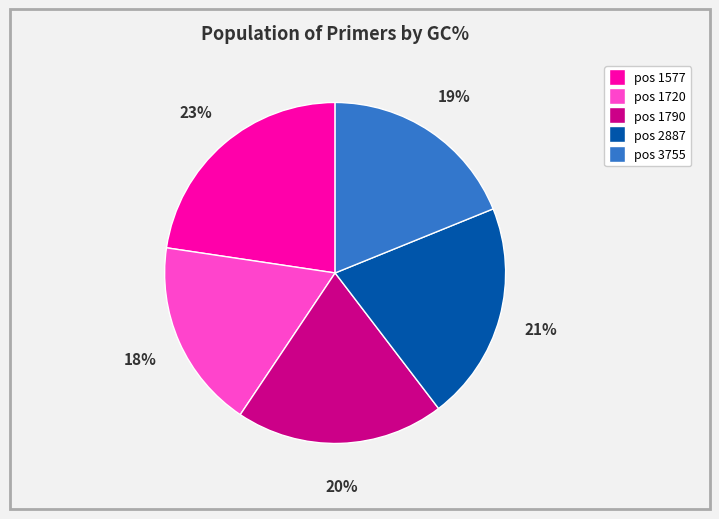

Is there a majority slice in this chart?

No